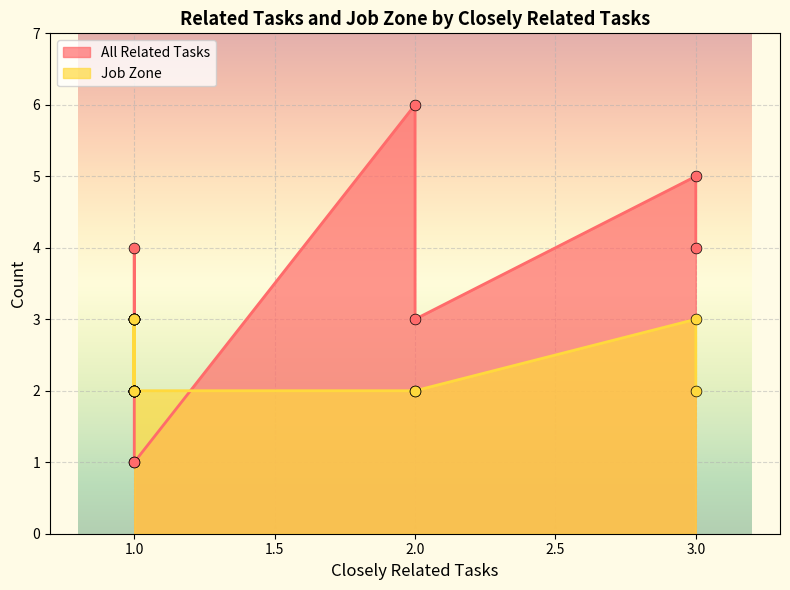

Which series reaches the maximum Y coordinate?

All Related Tasks